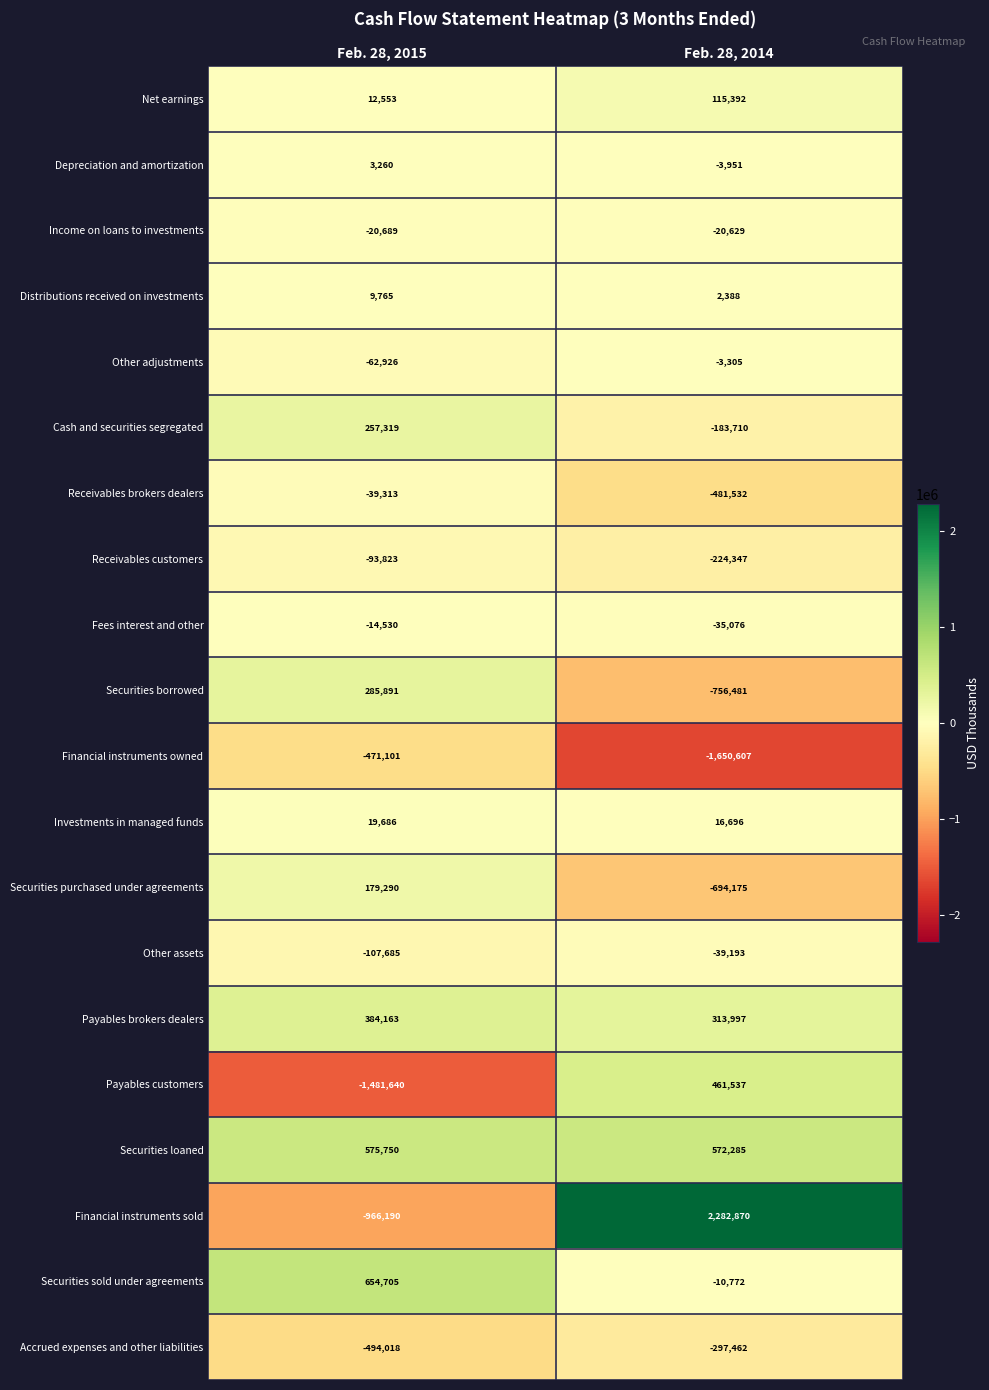

What is the sum of the Financial instruments sold values at Feb. 28, 2015 and Feb. 28, 2014?

1316680